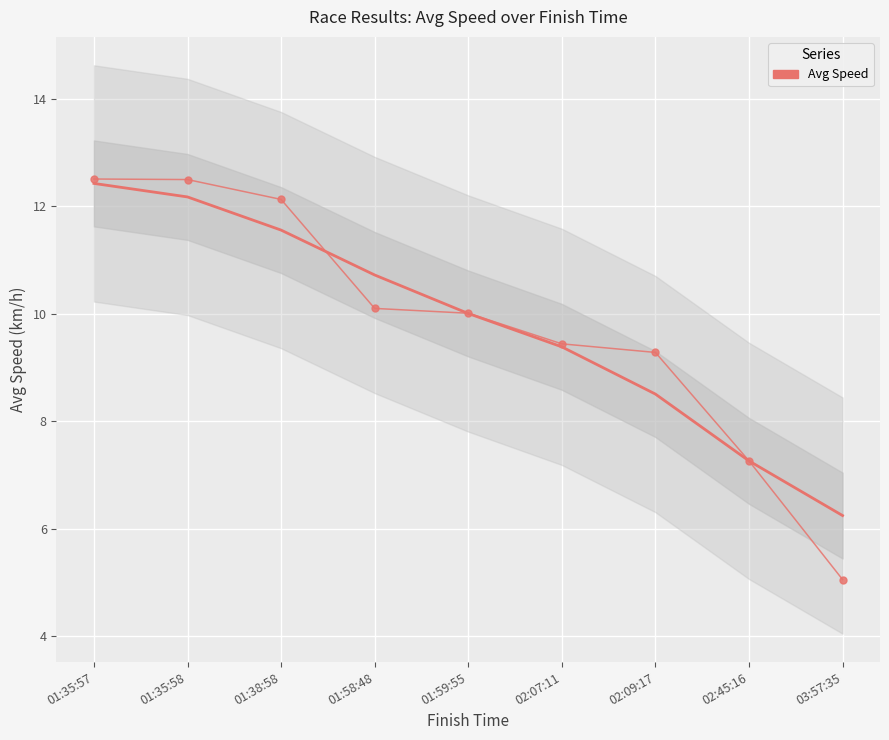

Is this an area chart (filled region under the line)?

No